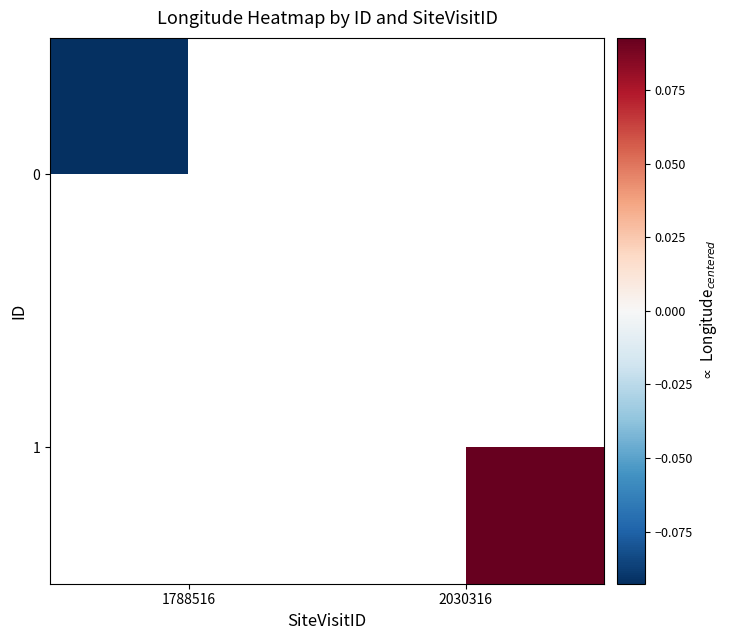

What is the greatest value displayed?

0.1